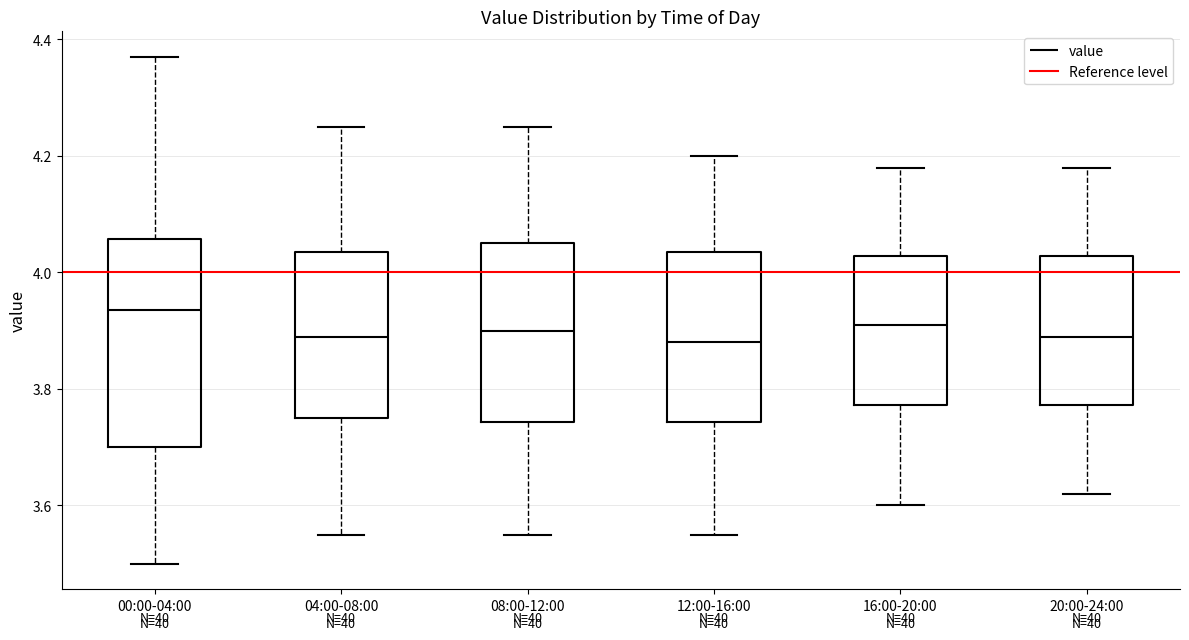

Reading left to right, transcribe this box plot: for each box, give where its median line is, the range the box spans, and where its two whiskers end, as read against the y-axis. The values are not printed on the chart, so give them approximately, as read against the axis.

00:00-04:00: median 3.94, box 3.70 to 4.06, whiskers 3.50 to 4.38
04:00-08:00: median 3.90, box 3.76 to 4.04, whiskers 3.56 to 4.26
08:00-12:00: median 3.90, box 3.74 to 4.06, whiskers 3.56 to 4.26
12:00-16:00: median 3.88, box 3.74 to 4.04, whiskers 3.56 to 4.20
16:00-20:00: median 3.92, box 3.78 to 4.02, whiskers 3.60 to 4.18
20:00-24:00: median 3.90, box 3.78 to 4.02, whiskers 3.62 to 4.18